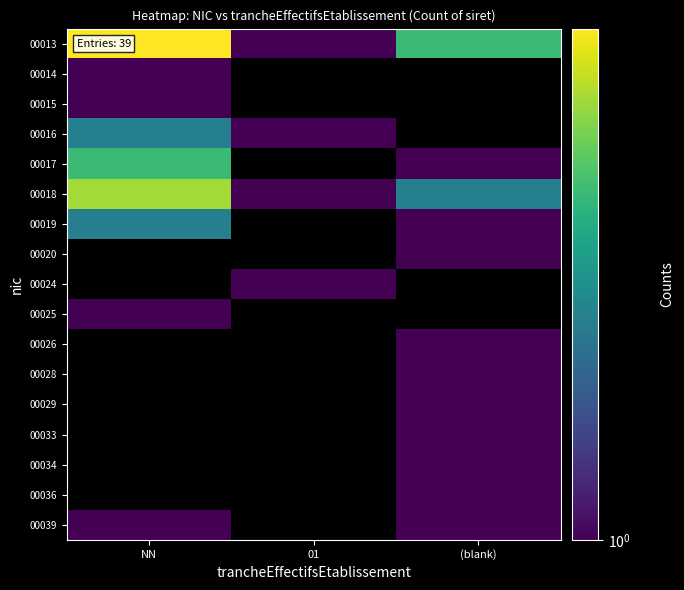

At (blank), list the series in order from smallest to largest.

00019, 00020, 00024, 00025, 00026, 00028, 00029, 00033, 00034, 00036, 00039, 00013, 00014, 00015, 00016, 00017, 00018